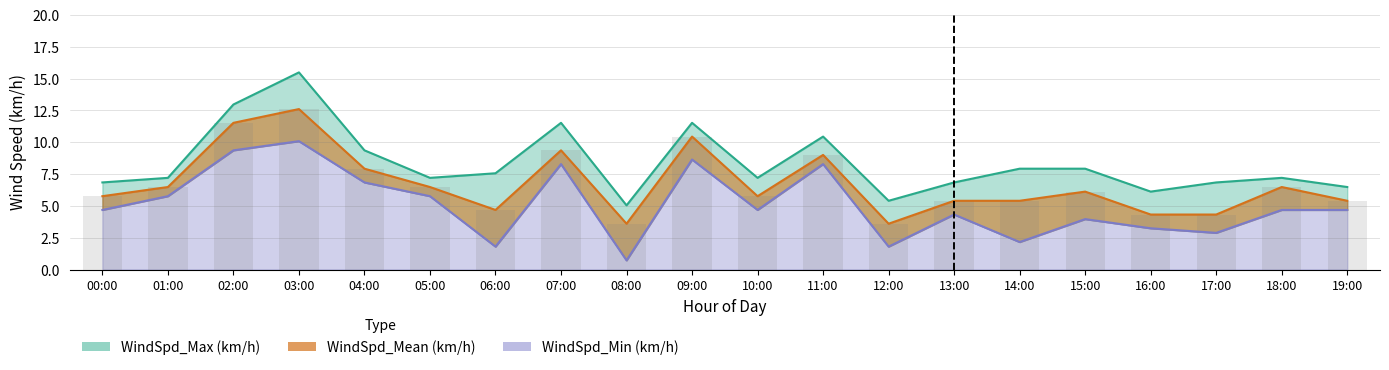

What is the label of the 3rd bar from the right?

17:00